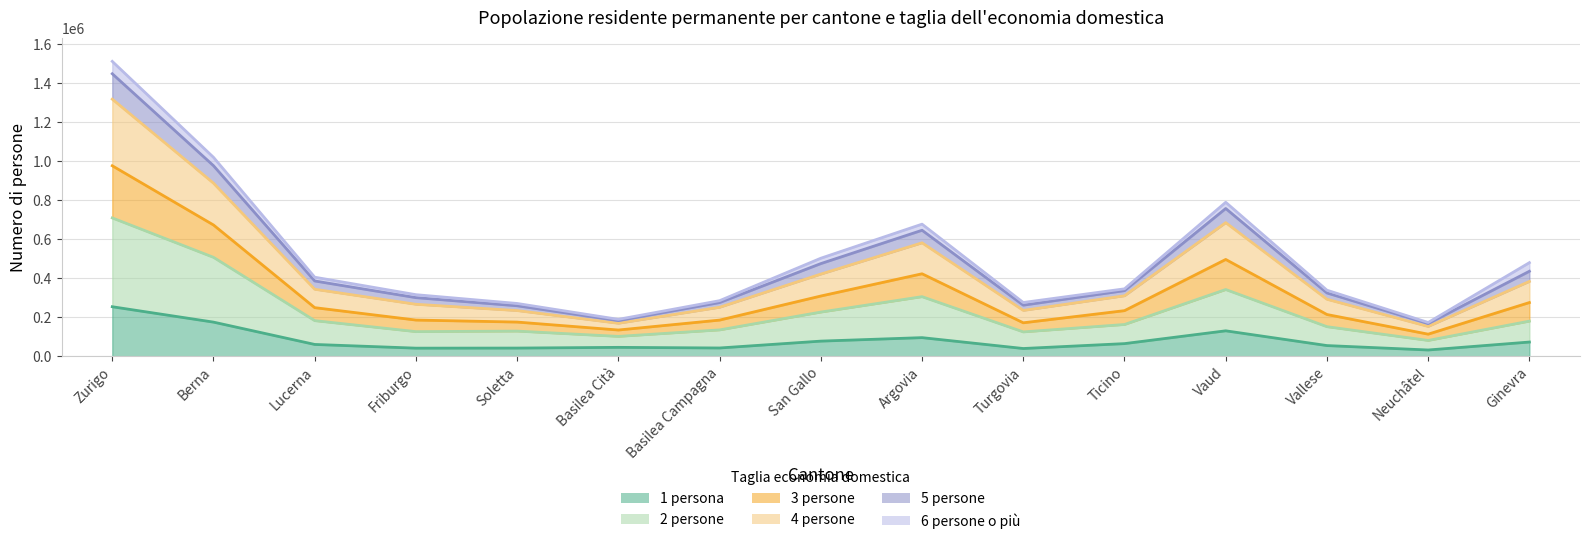

Is the value of 5 persone at Neuchâtel greater than the value of 3 persone at Friburgo?

No